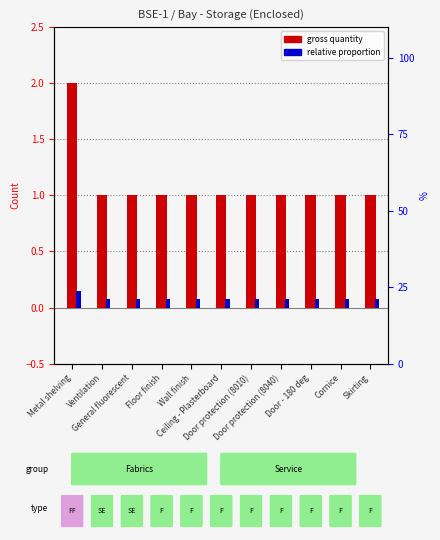

What is the value of the gross quantity bar at the 8th from the left?

1.0